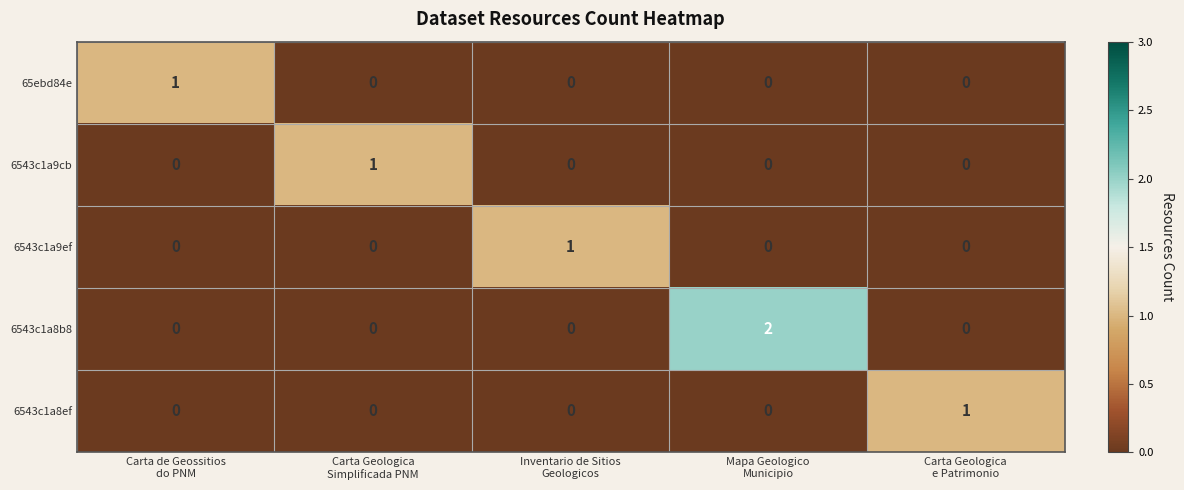

Count the 6543c1a9ef values in the range 0 to 1.

5